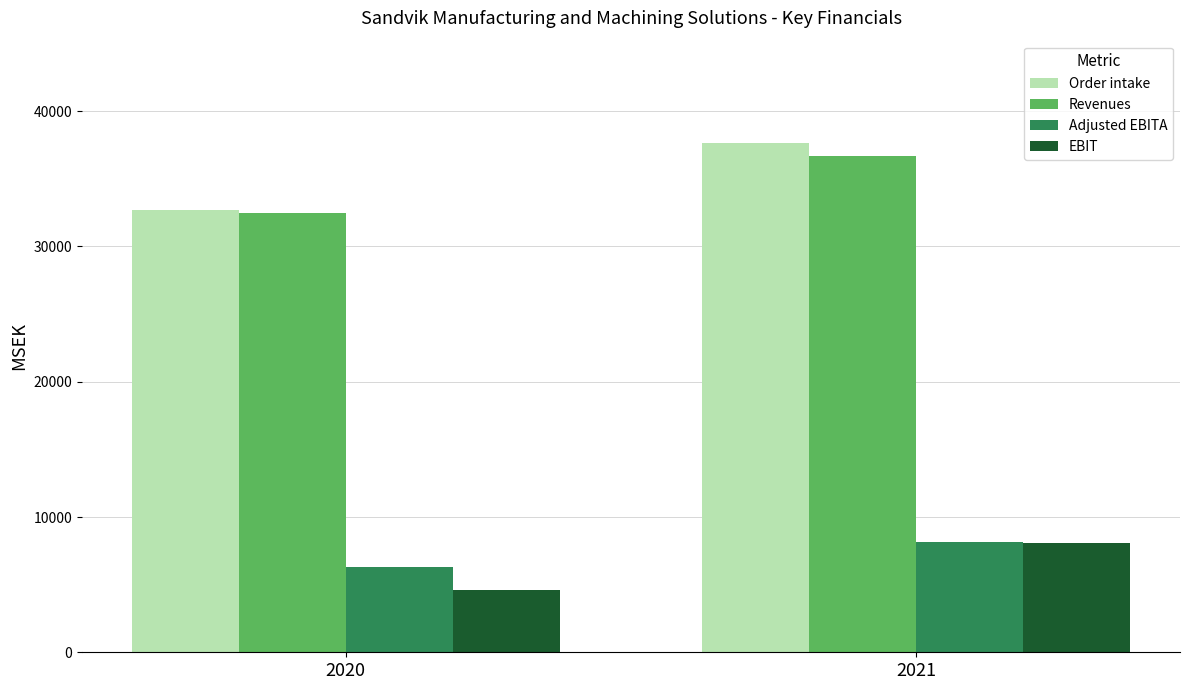

Rank the categories by Revenues value from lowest to highest.

2020, 2021